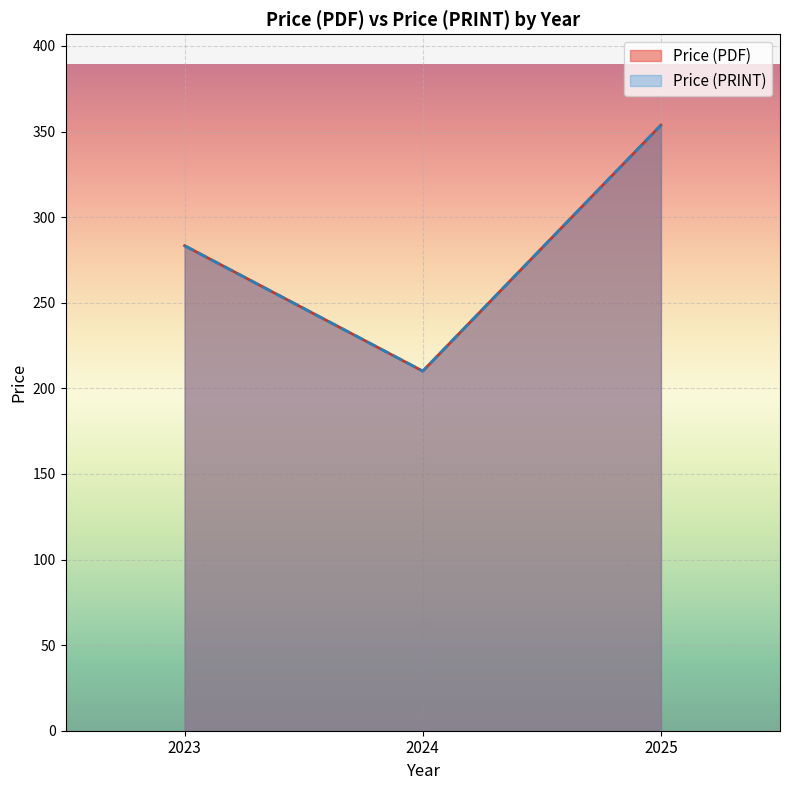

How many distinct data groups are displayed?

2